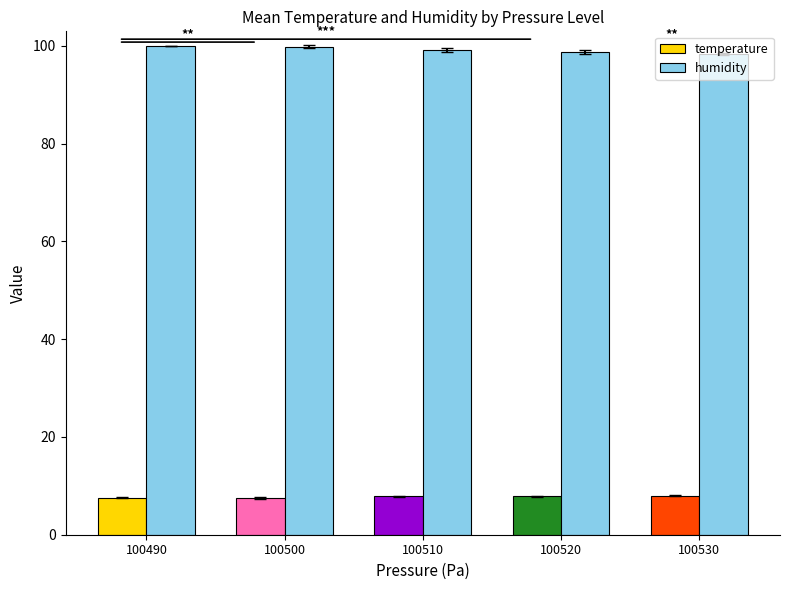

What is the spread (max minus min) of values at 100500?

92.4